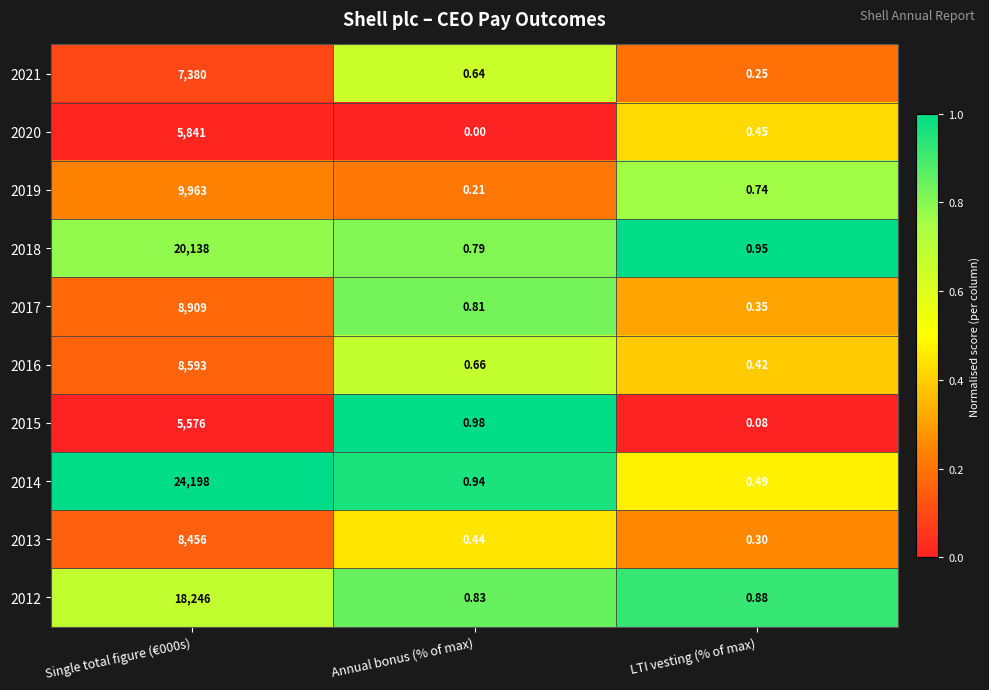

At which category is the sum across all series the highest?

Single total figure (€000s)